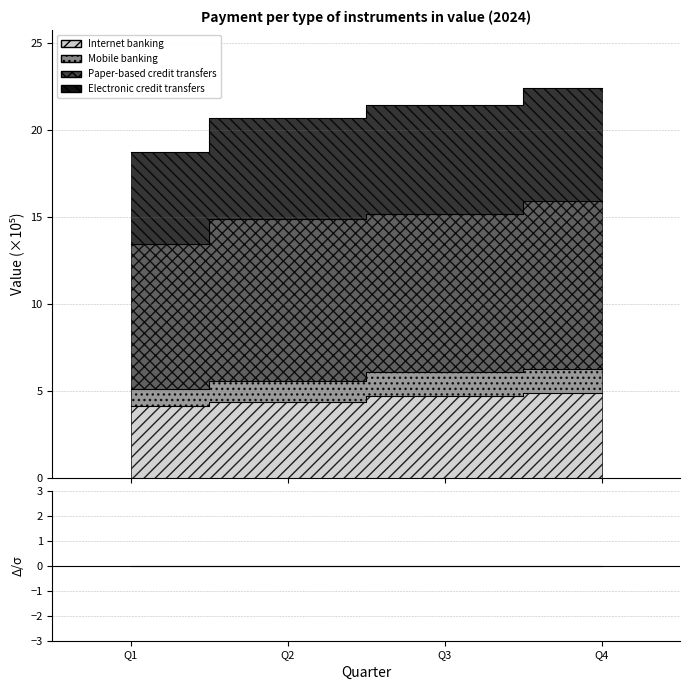

What is the greatest value displayed?

22.4